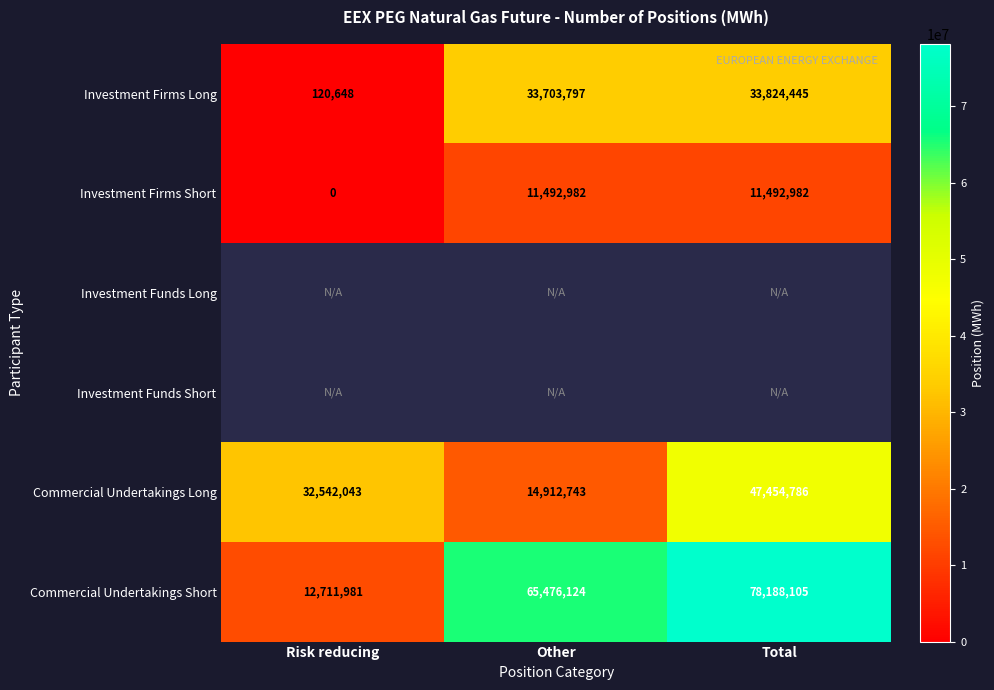

Between Risk reducing and Total, which is larger?

Total